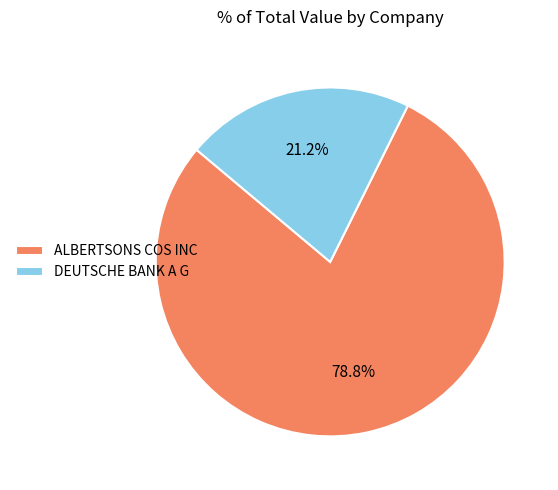

Between DEUTSCHE BANK A G and ALBERTSONS COS INC, which is larger?

ALBERTSONS COS INC